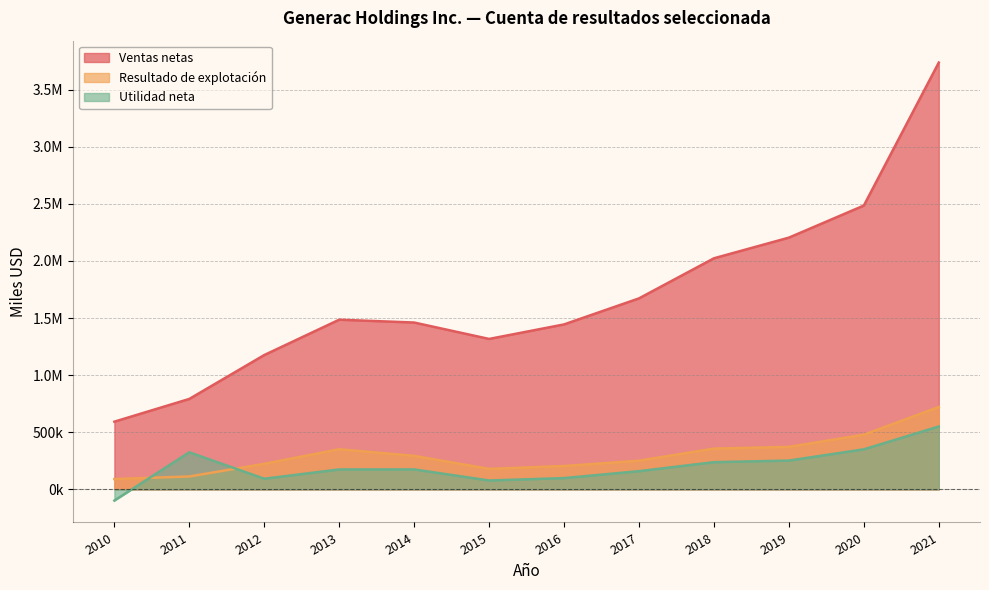

Which series changed the most between 2014 and 2016?

Resultado de explotación